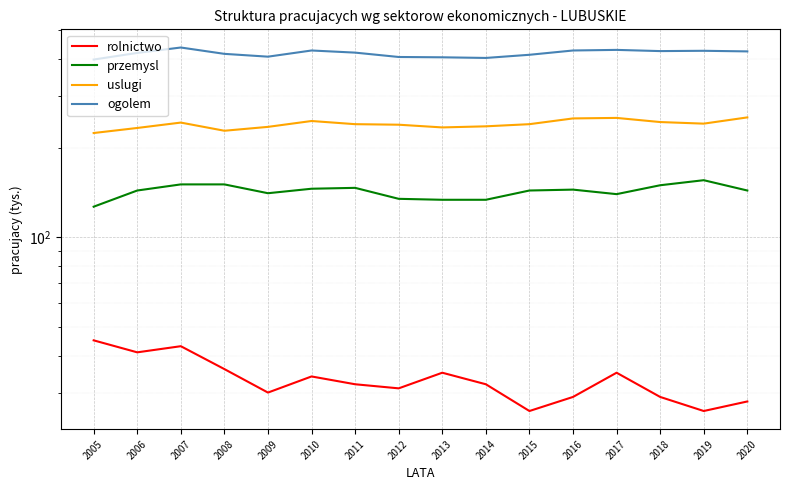

The value of ogolem at 2008 is 416. True or false?

True